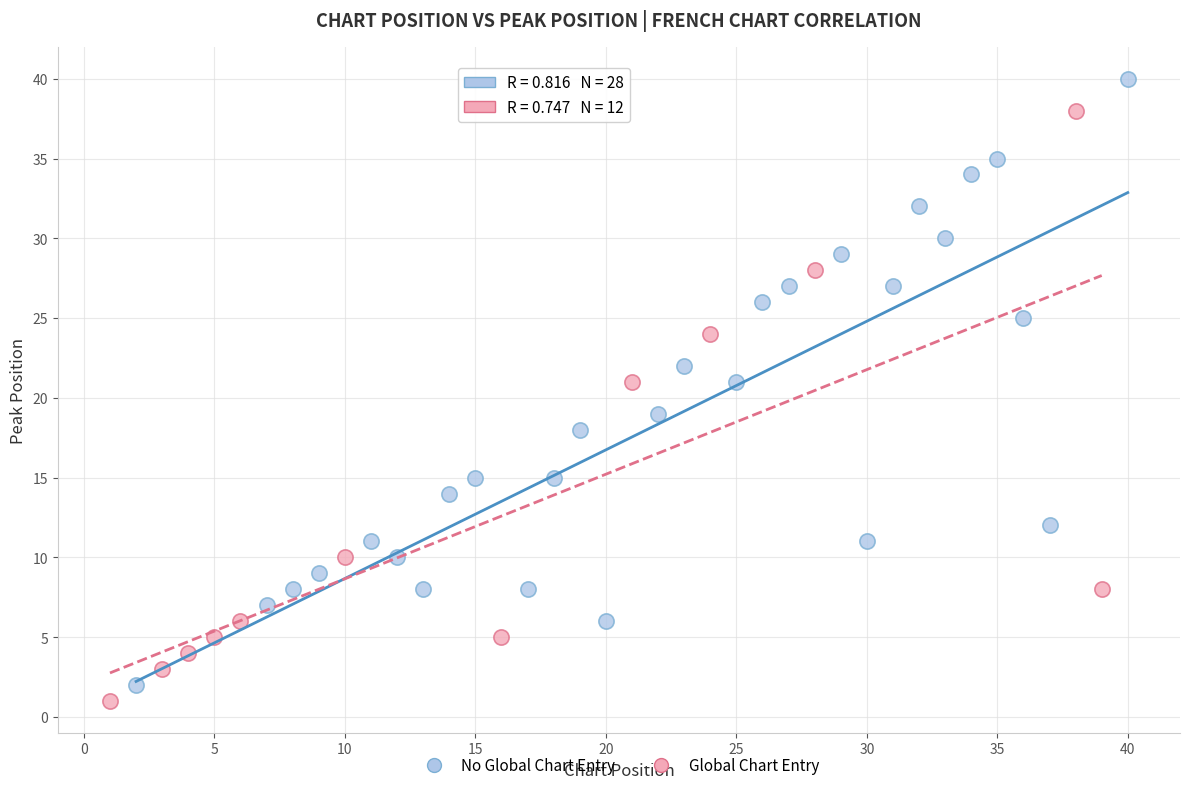

Which series reaches the maximum Y coordinate?

No Global Chart Entry